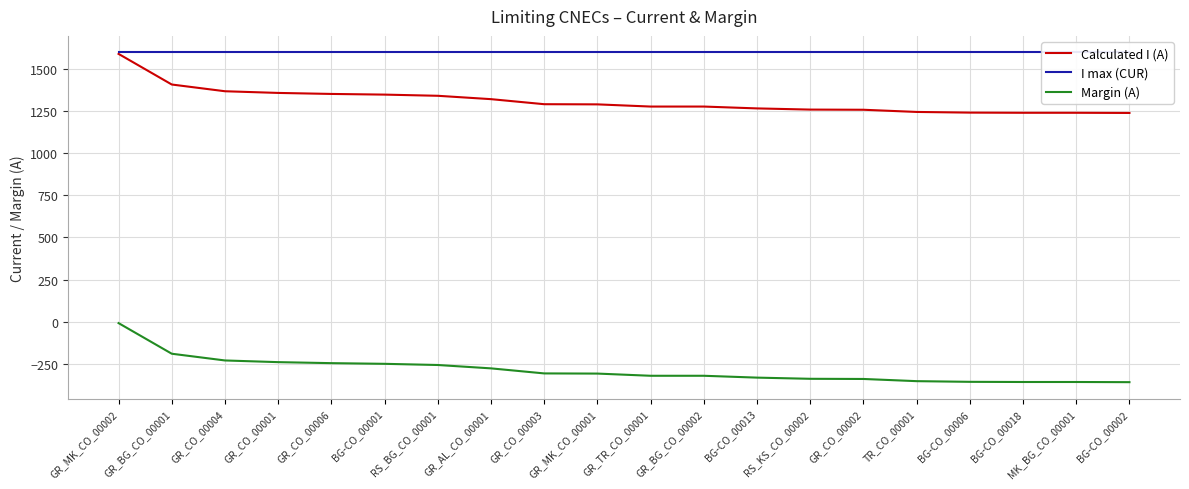

True or false: Calculated I (A) has more than 2 interior local peaks.

False